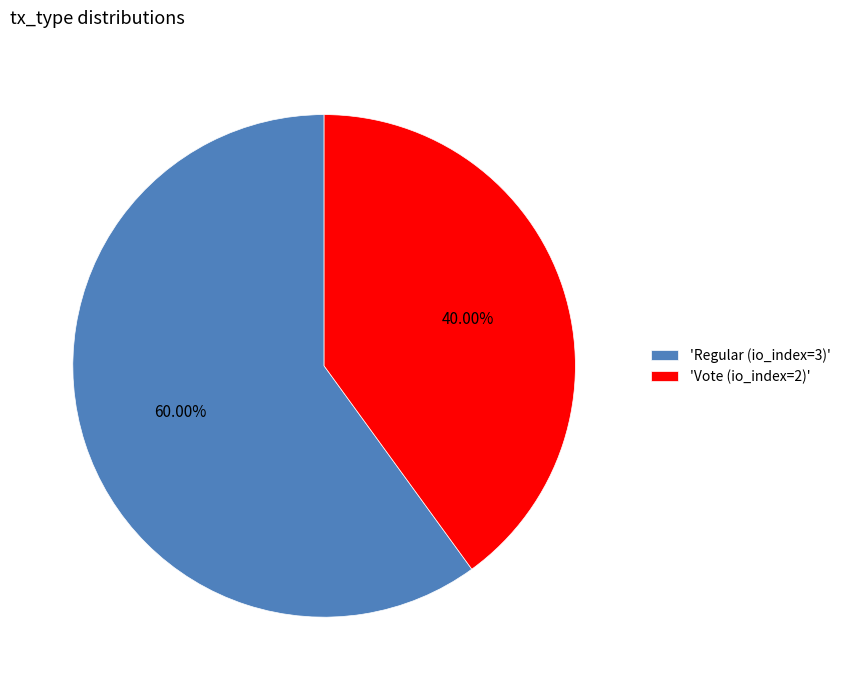

What is the ratio of the value at 'Vote (io_index=2)' to the value at 'Regular (io_index=3)'?

0.7